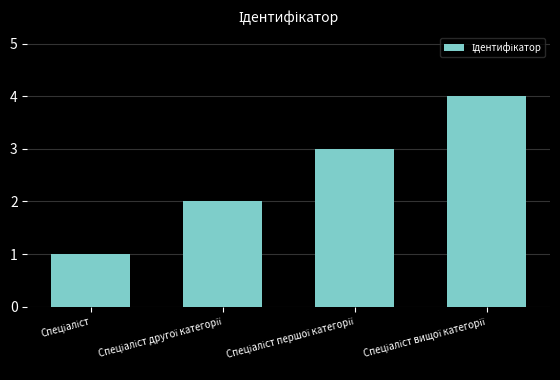

What is the sum of all values?

10